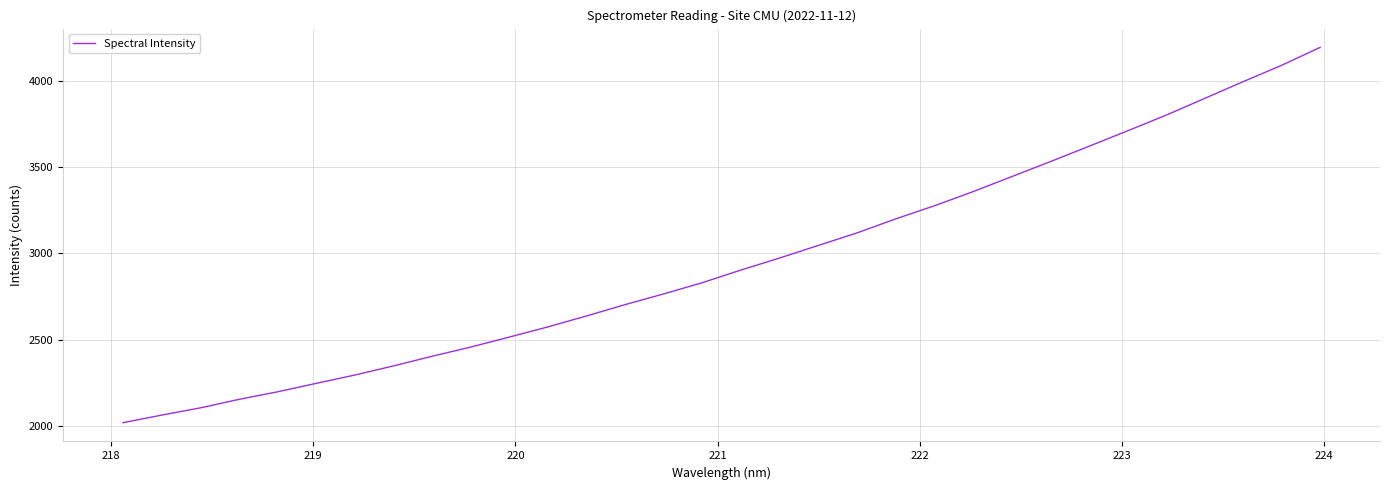

What is the maximum value shown in the chart?

4193.0